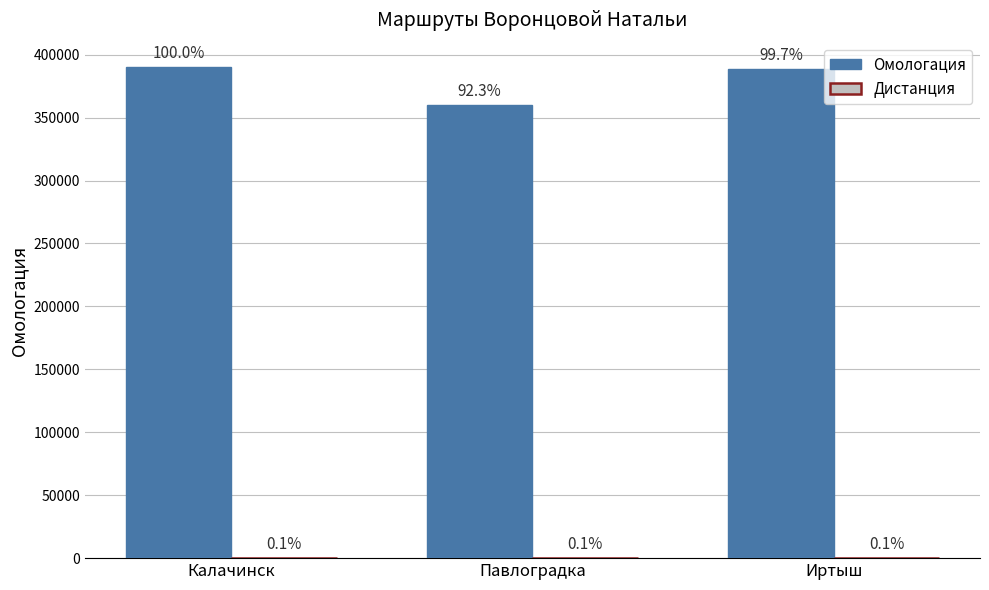

Does the chart contain stacked bars?

No